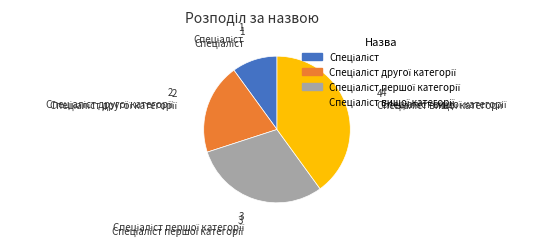

Does any single category account for the majority?

No